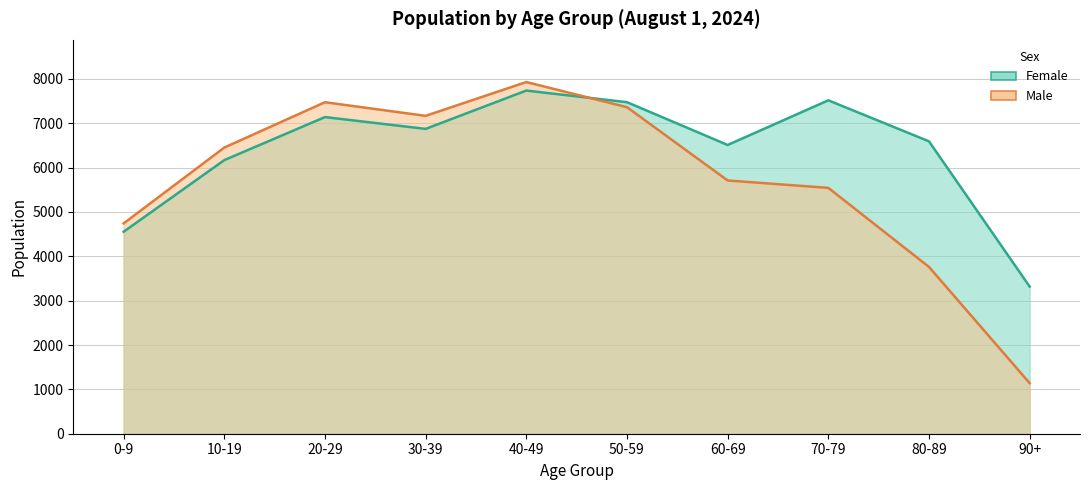

How many times do Female and Male cross each other?

1